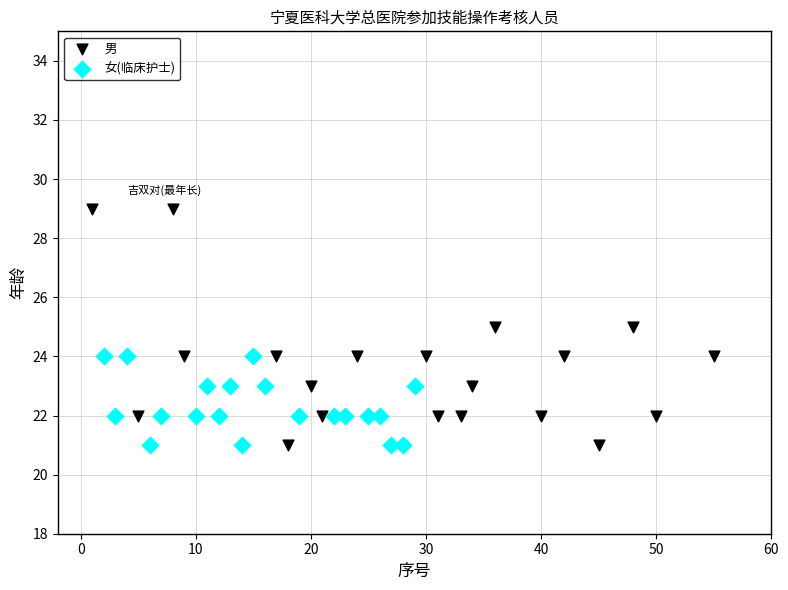

Which series has the widest spread of Y values?

男